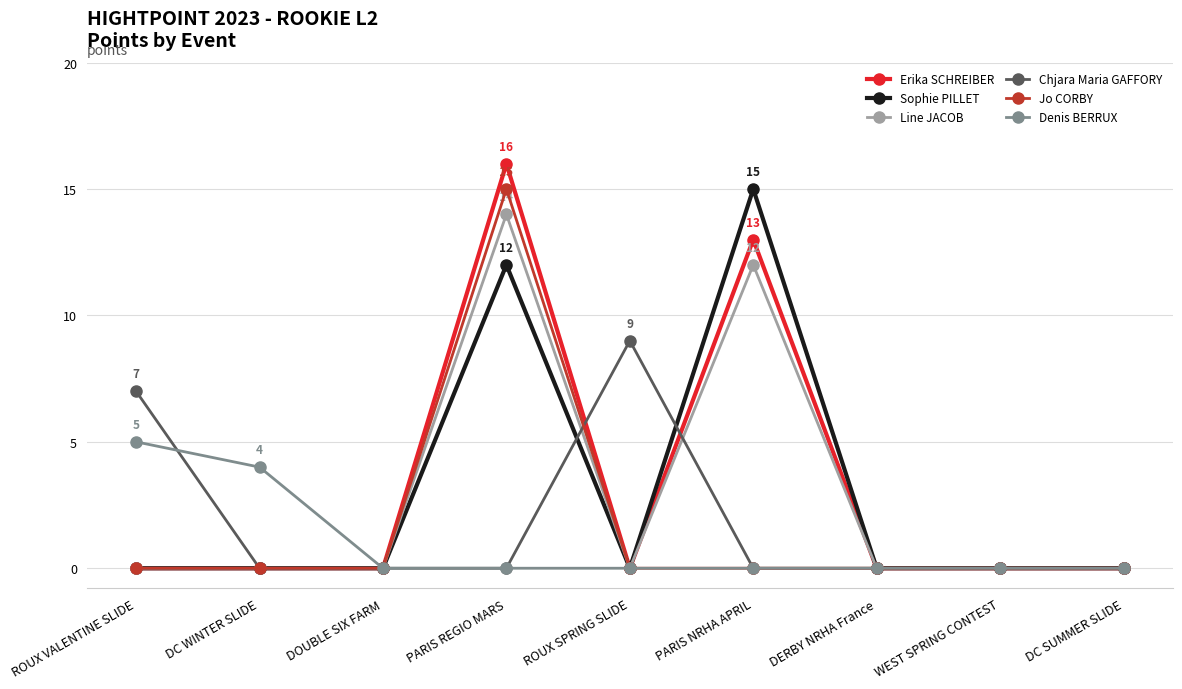

What is the difference between the highest and lowest values at ROUX VALENTINE SLIDE?

7